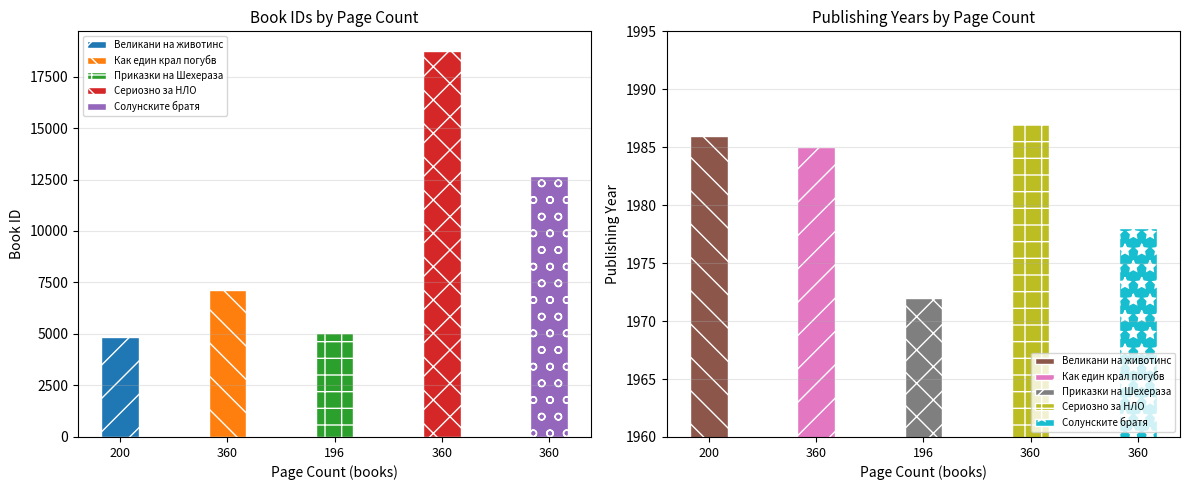

What is the label of the 1st bar from the right?

360